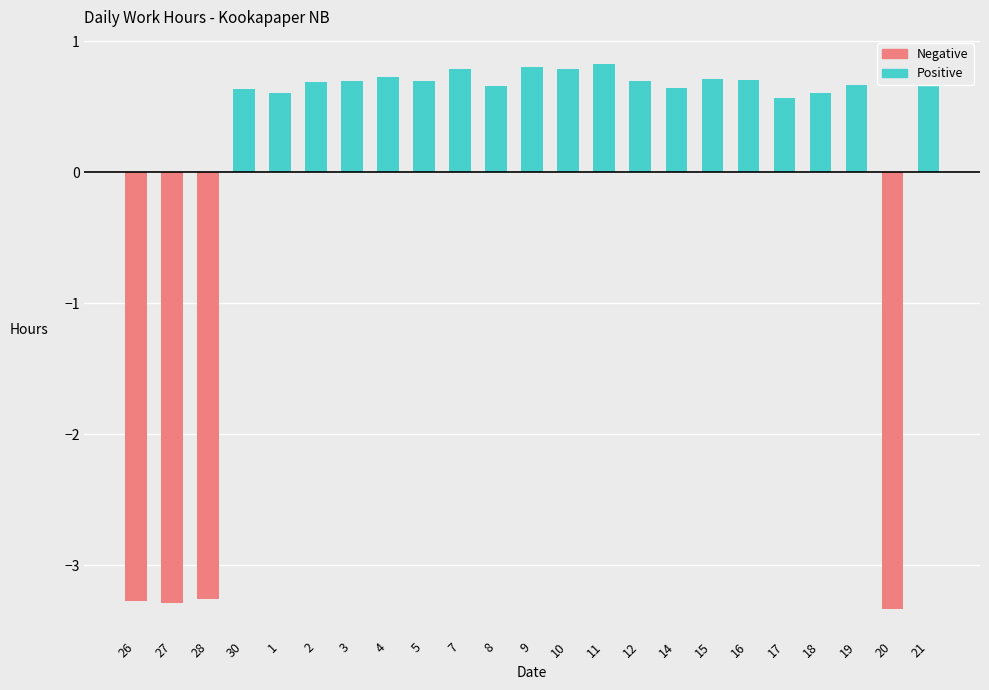

Between 8 and 17, which is larger?

8